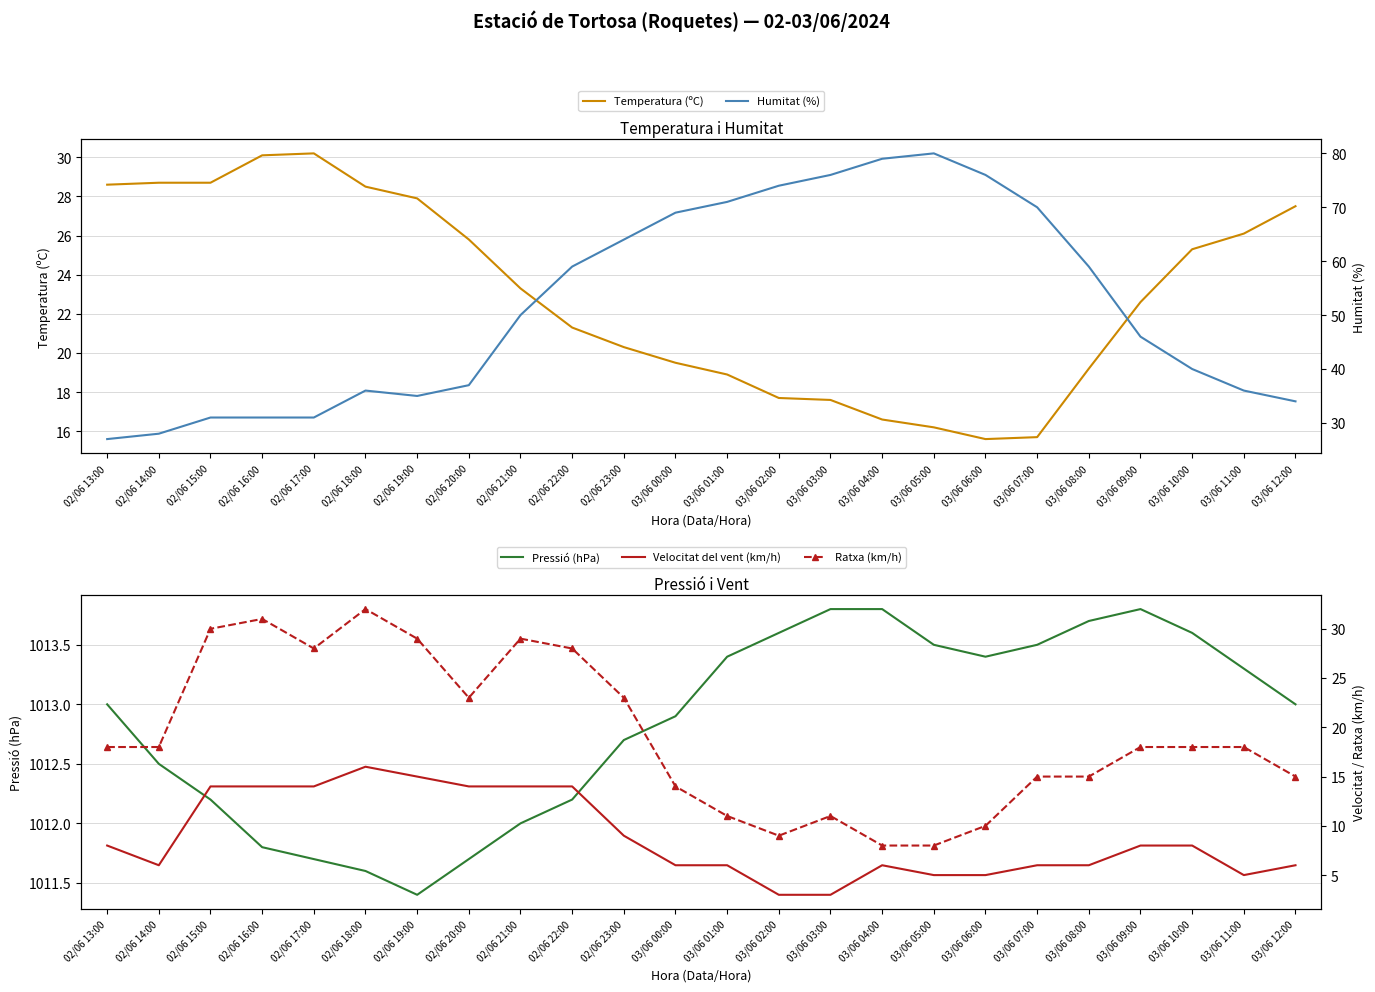

Is the value of Ratxa (km/h) at 03/06 06:00 greater than the value of Pressió (hPa) at 02/06 22:00?

No